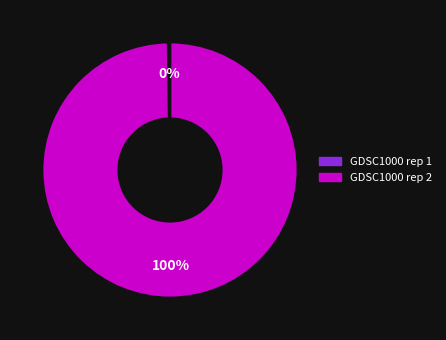

To the nearest percent, what is the difference between the largest and smallest slice percentages?

100%